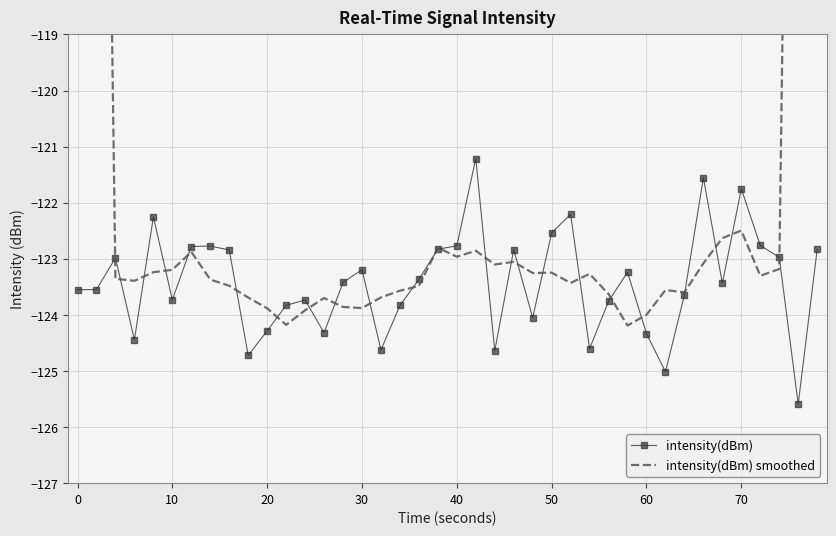

Rank the series by their maximum value, from lowest to highest.

intensity(dBm), intensity(dBm) smoothed